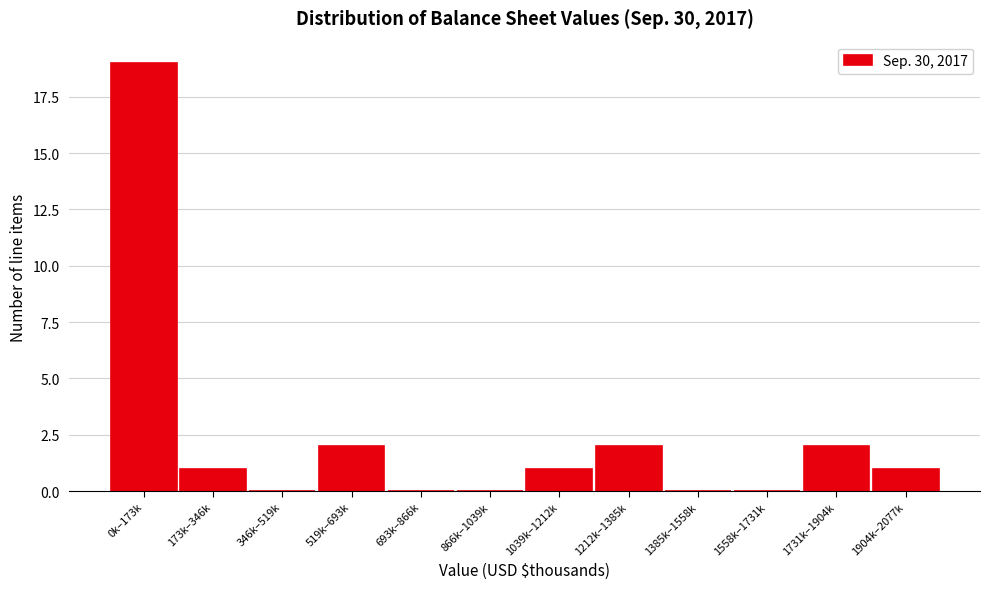

Reading left to right, transcribe all the data shown in this chart.

0k–173k=19	173k–346k=1	346k–519k=0	519k–693k=2	693k–866k=0	866k–1039k=0	1039k–1212k=1	1212k–1385k=2	1385k–1558k=0	1558k–1731k=0	1731k–1904k=2	1904k–2077k=1